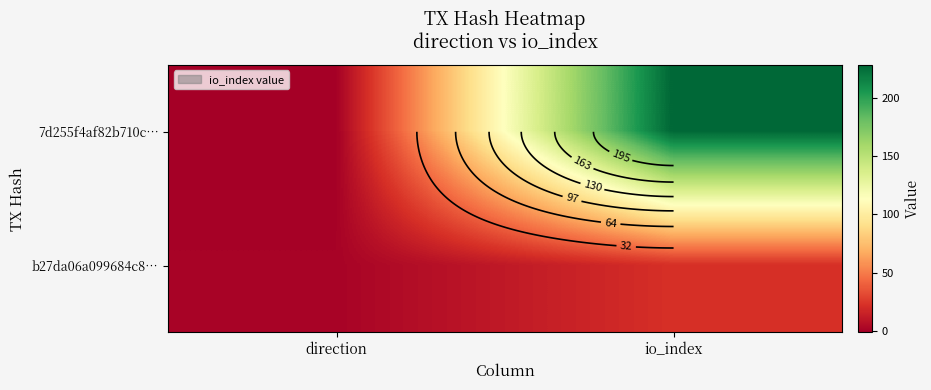

How many values in the 7d255f4af82b710c… series are below 228?

1